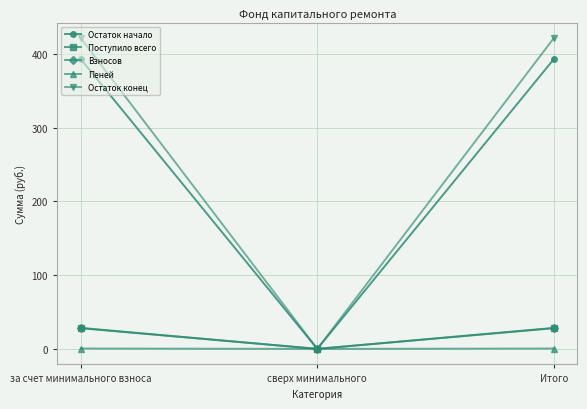

The Пеней series shows 0.0 at сверх минимального. True or false?

True